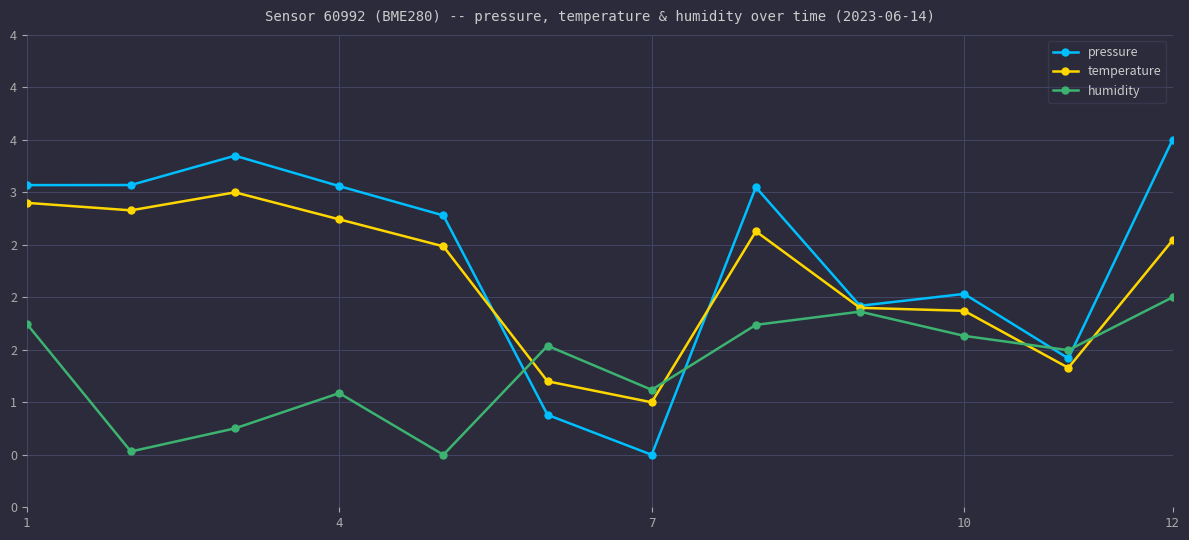

Is this an area chart (filled region under the line)?

No